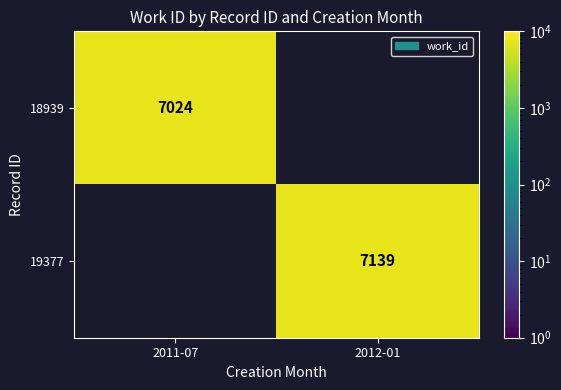

Is the value of 19377 at 2012-01 greater than the value of 18939 at 2011-07?

Yes